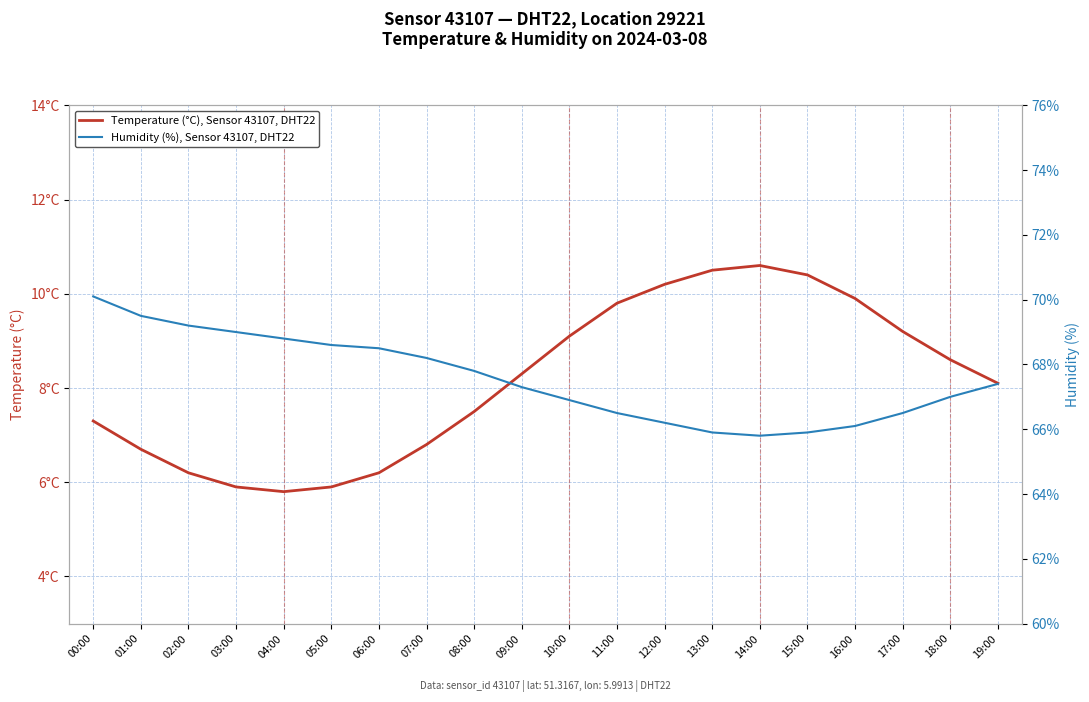

Which series has the largest total across all categories?

Humidity (%), Sensor 43107, DHT22